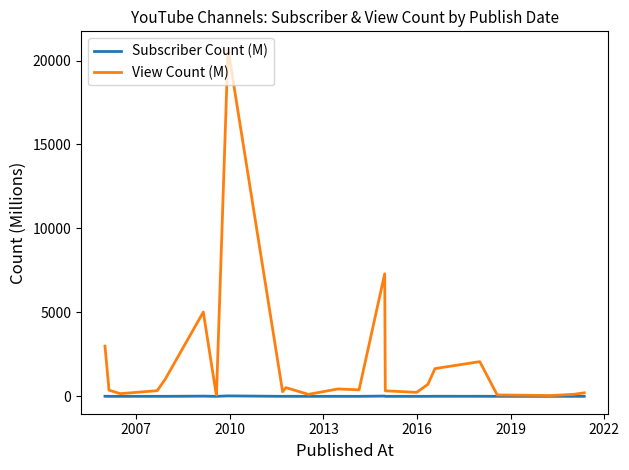

List the series in order of their overall mean, lowest first.

Subscriber Count (M), View Count (M)